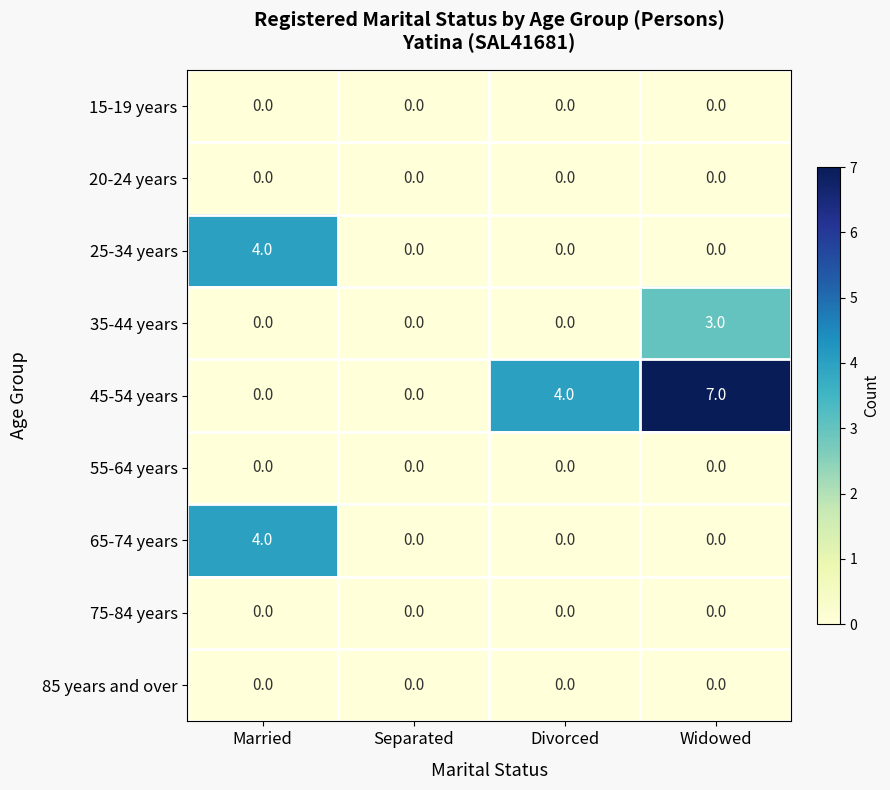

Which series has the largest total across all categories?

45-54 years